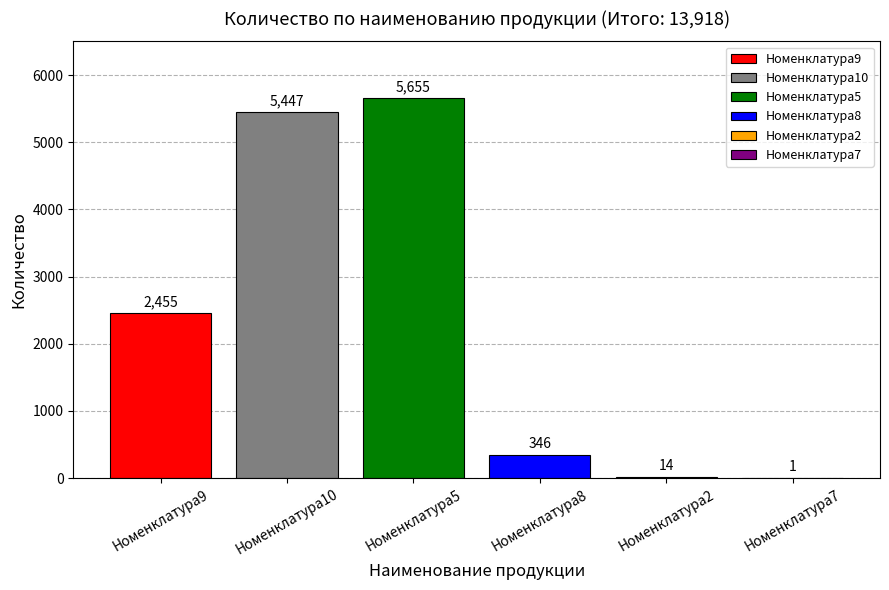

Where is the data nearest to the value 2828?

Номенклатура9